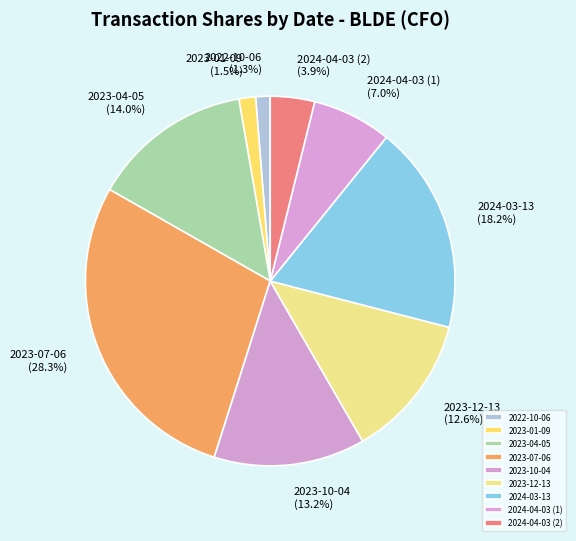

How many slices are in this pie chart?

9